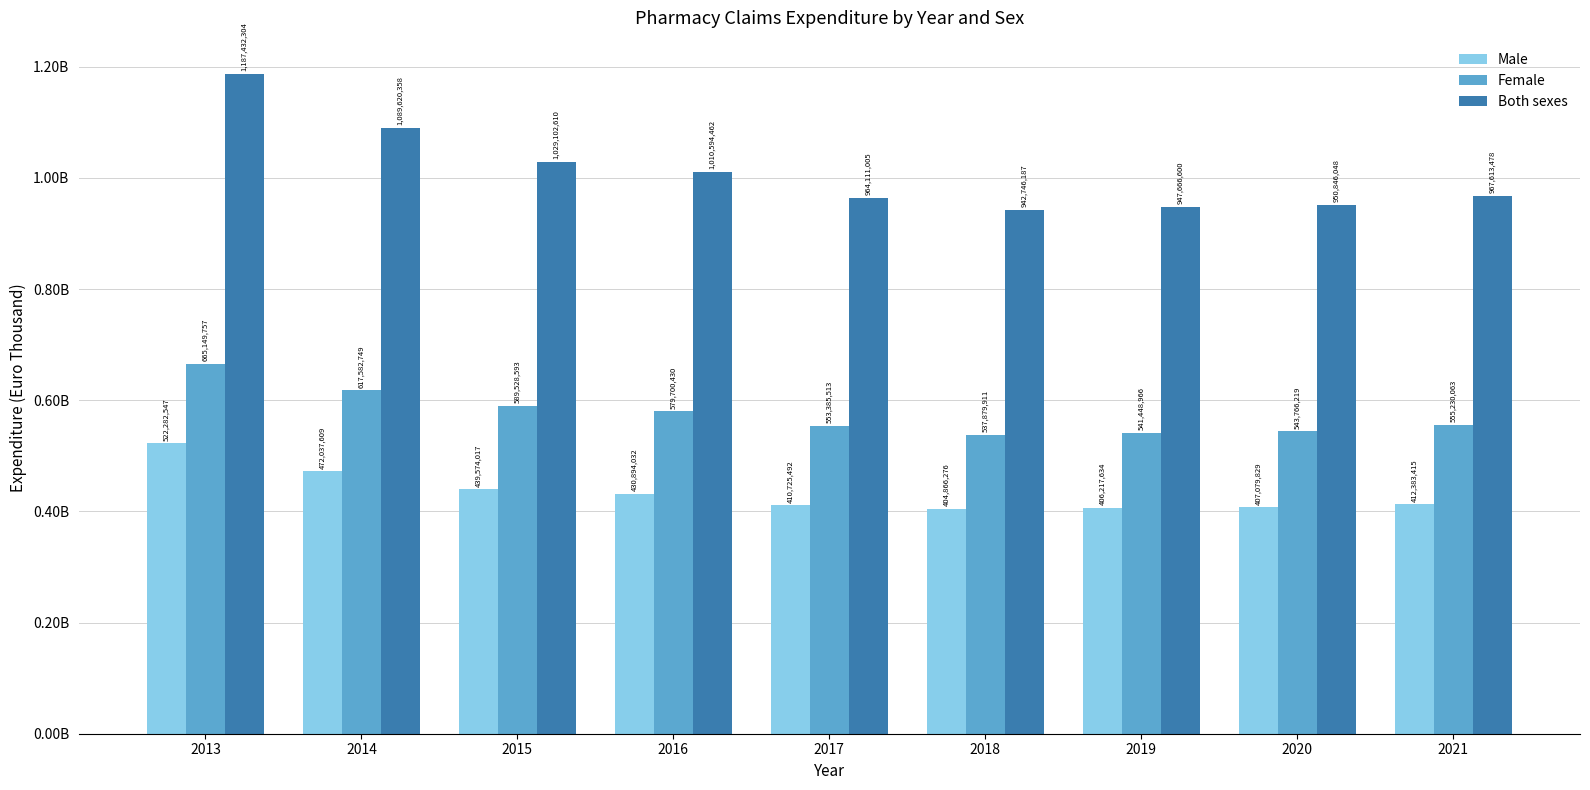

True or false: Female has a value of 241484318 at 2018.

False